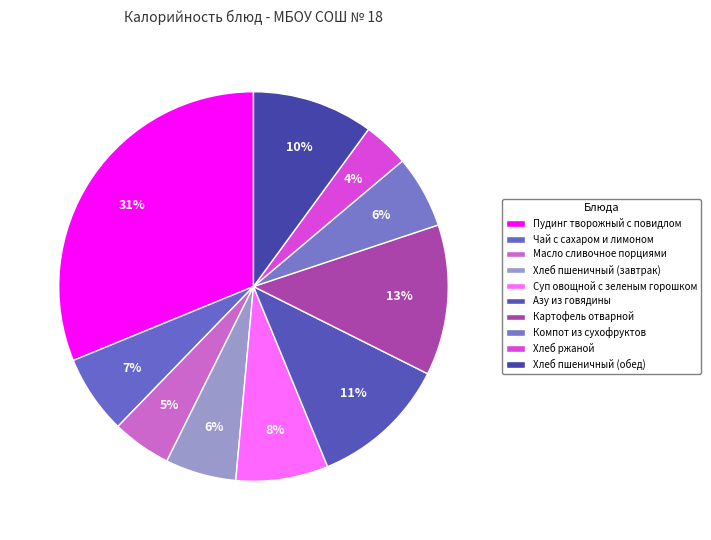

Count the number of slices in the pie.

10